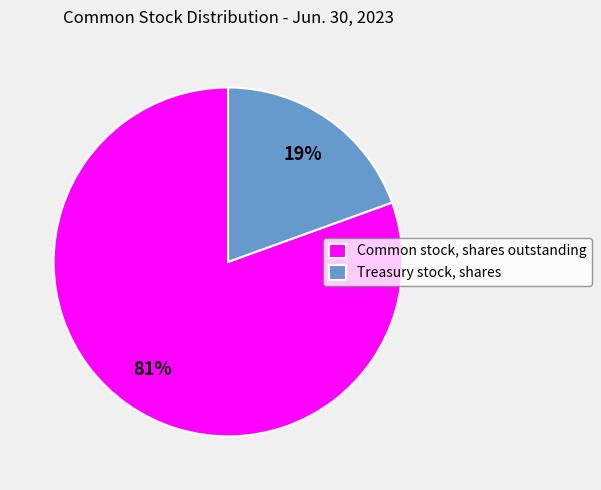

Do Common stock, shares outstanding and Treasury stock, shares together represent more than half of the pie?

Yes